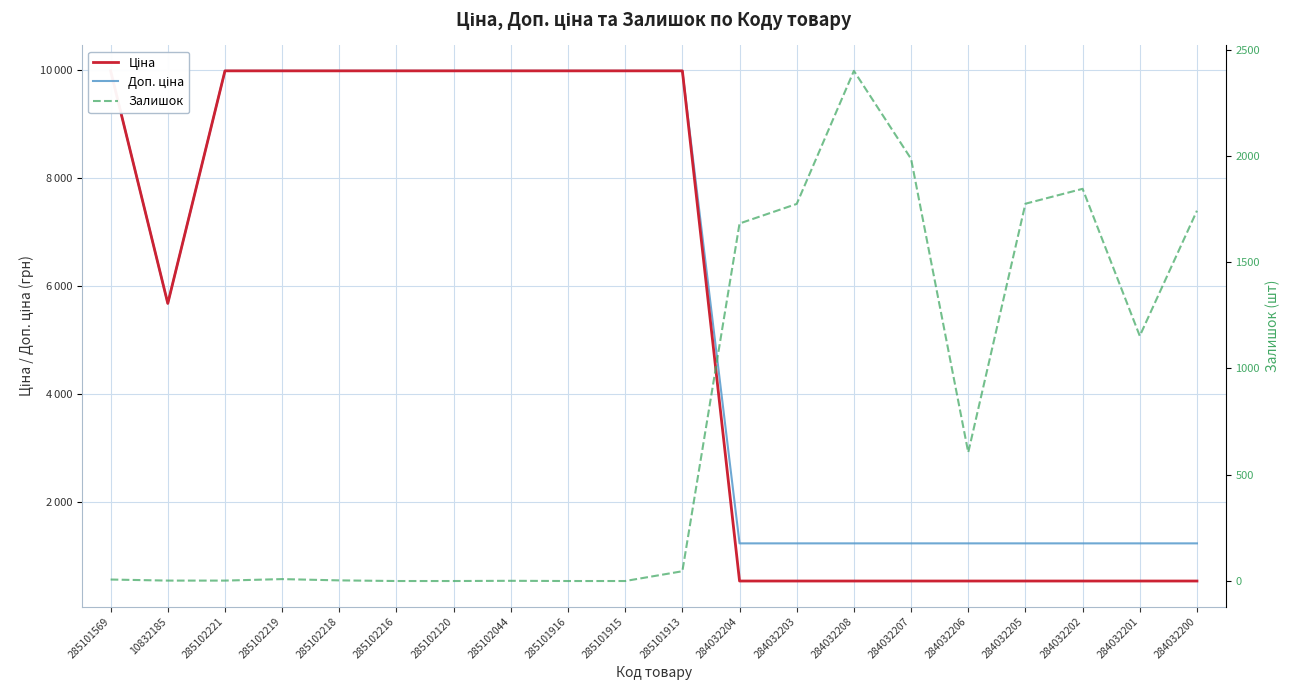

Rank the series at 285101915 from highest to lowest value.

Ціна, Доп. ціна, Залишок